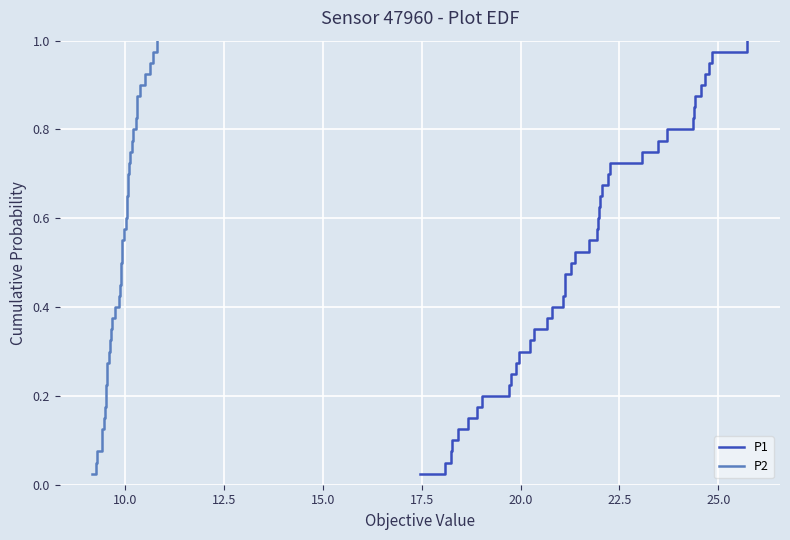

Count the number of data series in this chart.

2